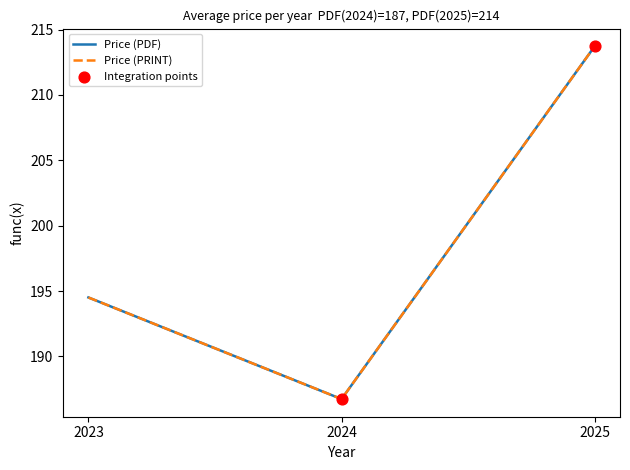

Does the chart have visible grid lines?

No